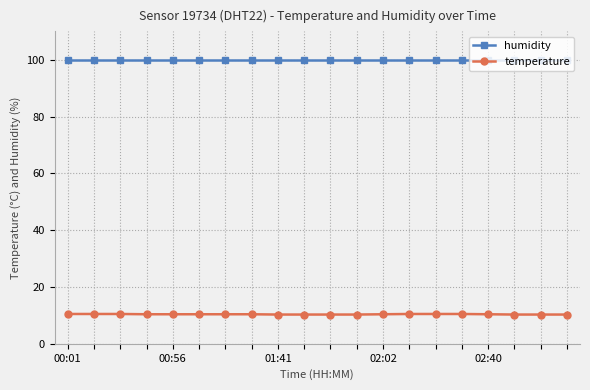

Which series has the largest total across all categories?

humidity